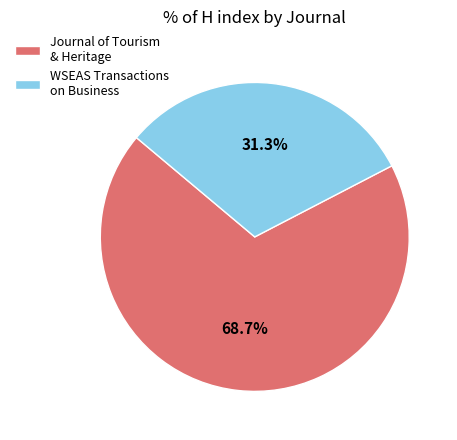

Which slice represents more than half of the pie?

Journal of Tourism & Heritage